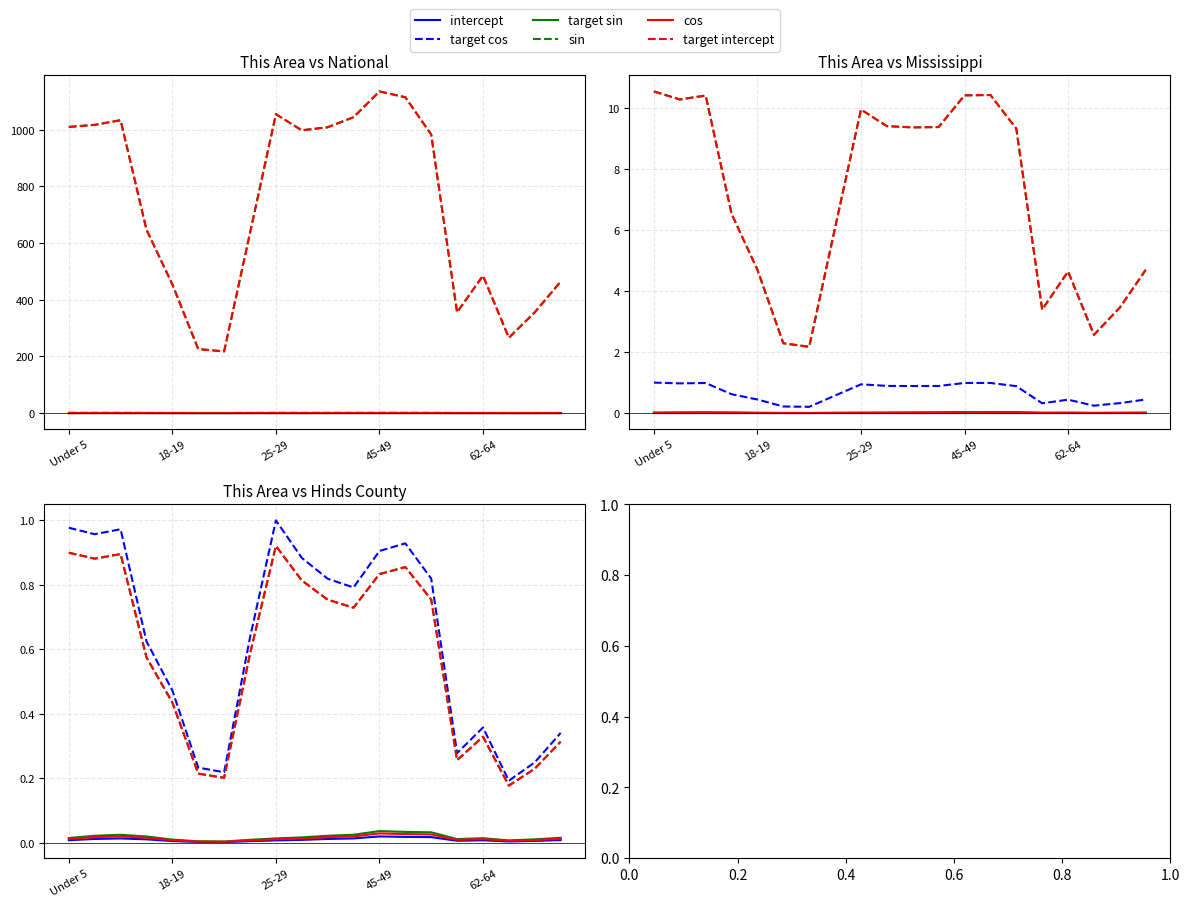

Is the value of Mississippi at 25-29 greater than the value of This Area at 10 to 14?

Yes